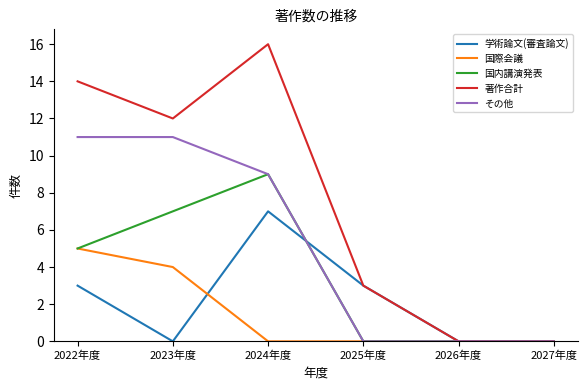

What value does the その他 series have at 2024年度?

9